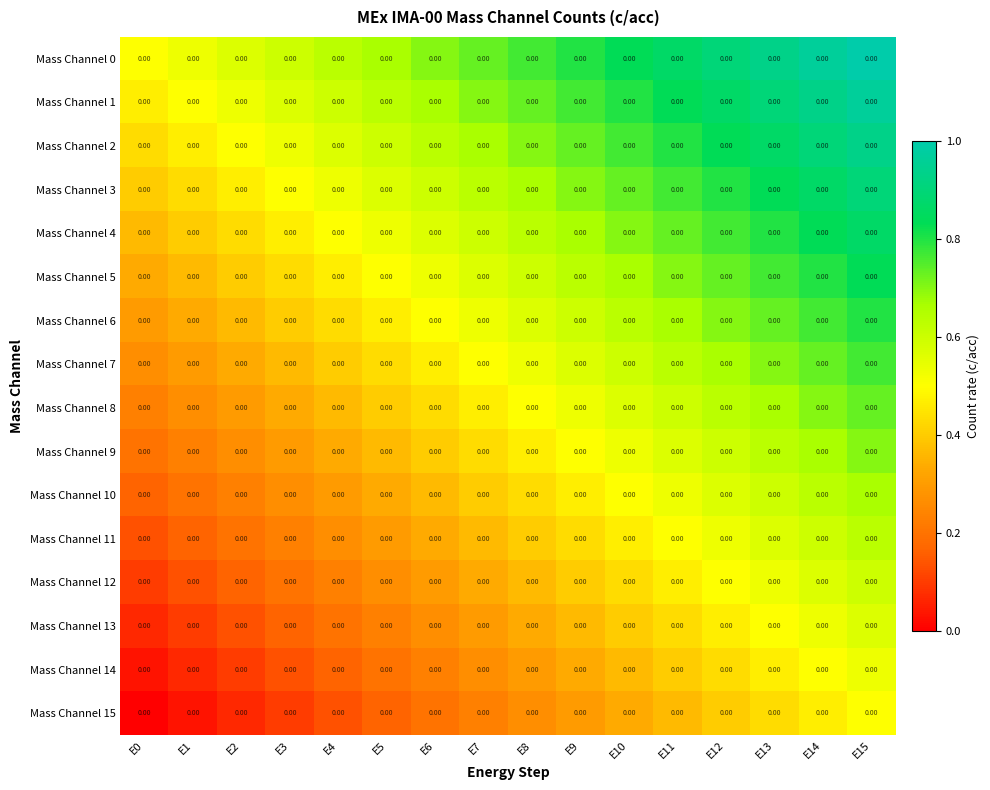

True or false: Mass Channel 1 has a value of 0.8 at E10.

True